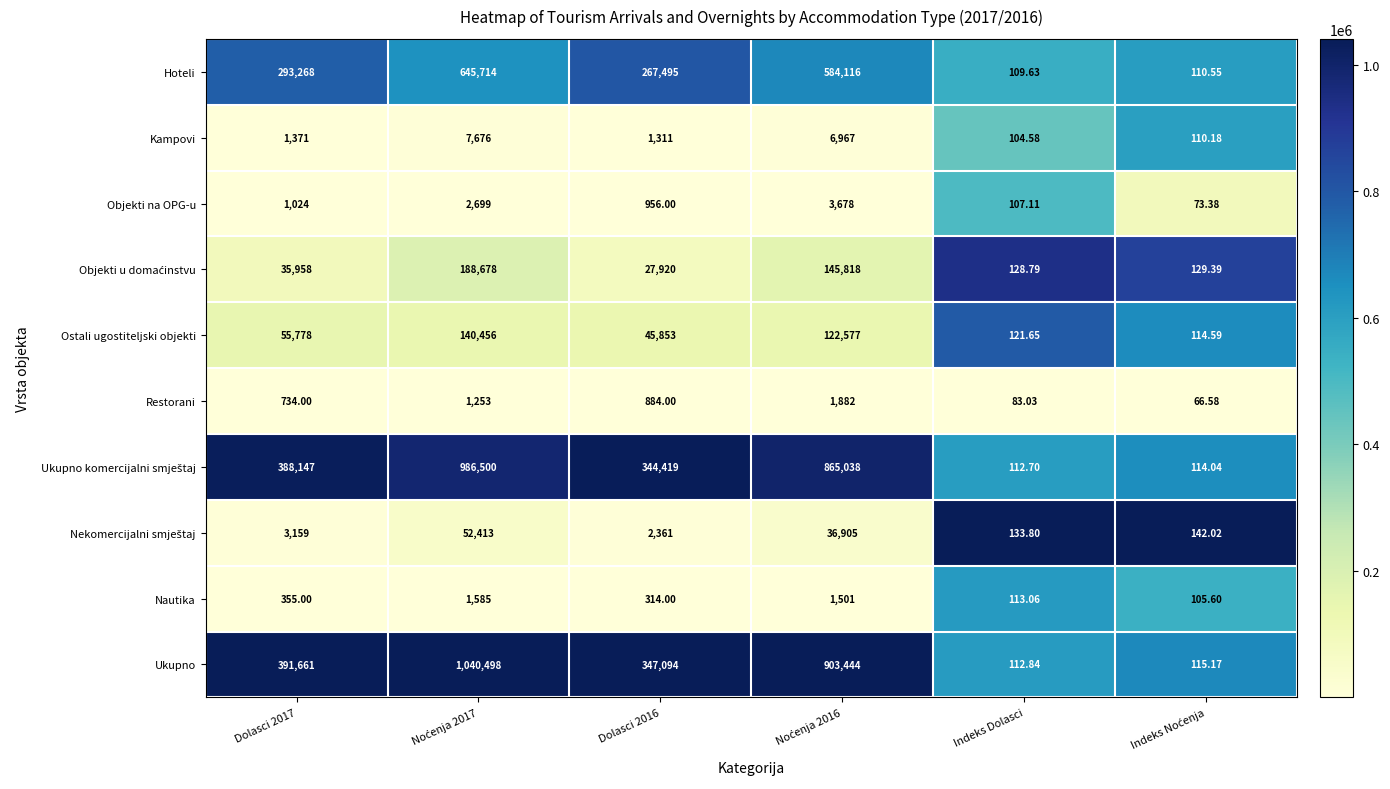

Which series has the largest total across all categories?

Ukupno